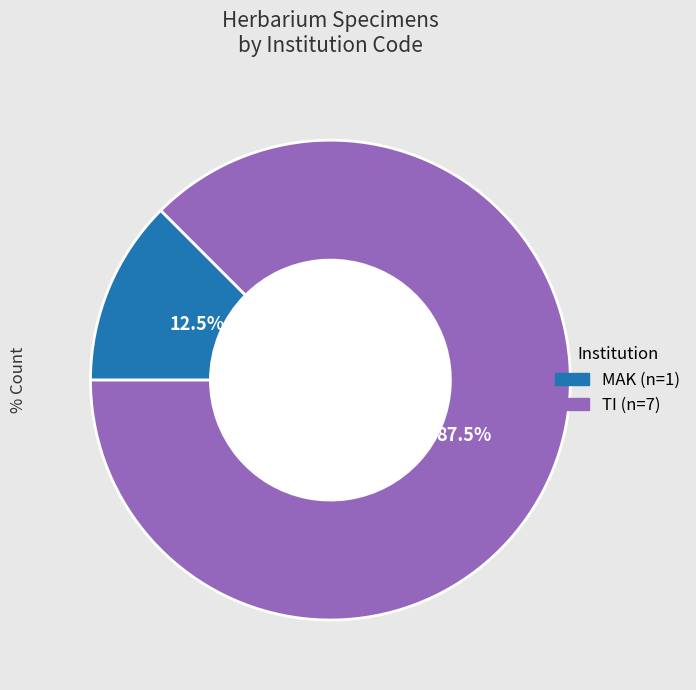

Does any single category account for the majority?

Yes